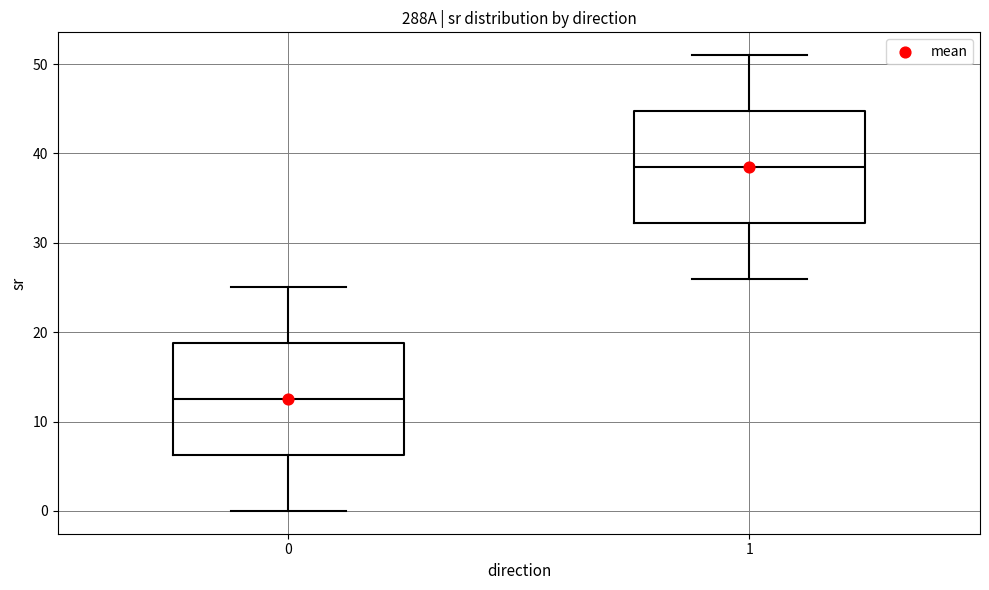

Which box has the highest median line?

1